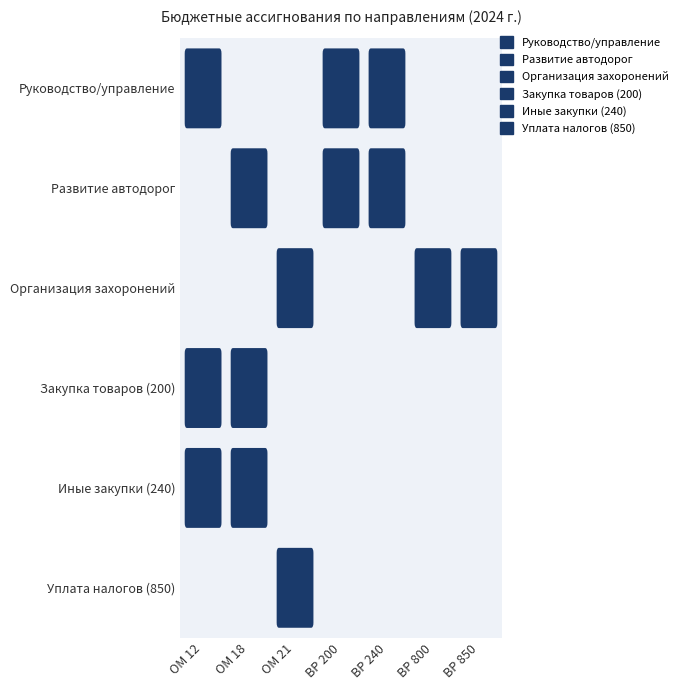

True or false: Руководство и управление has a value of 53000.0 at 0.

True